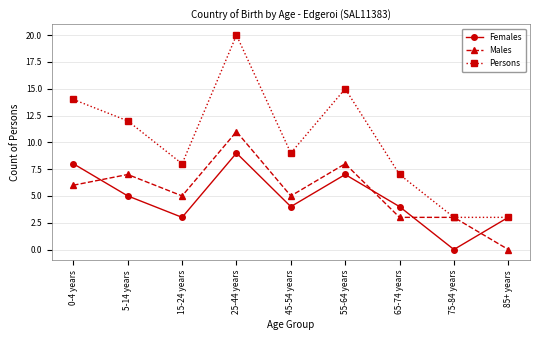

Between which two adjacent categories do Males and Females first intersect?

0-4 years and 5-14 years